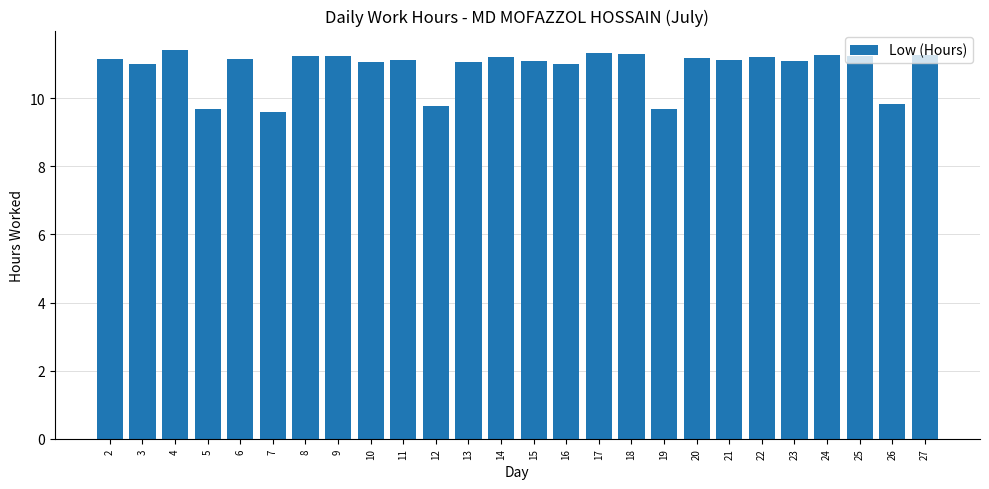

Between 27 and 16, which is larger?

27